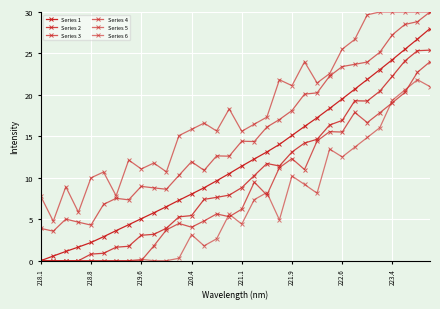

Rank the series by their maximum value, from highest to lowest.

Series 4, Series 5, Series 1, Series 2, Series 3, Series 6